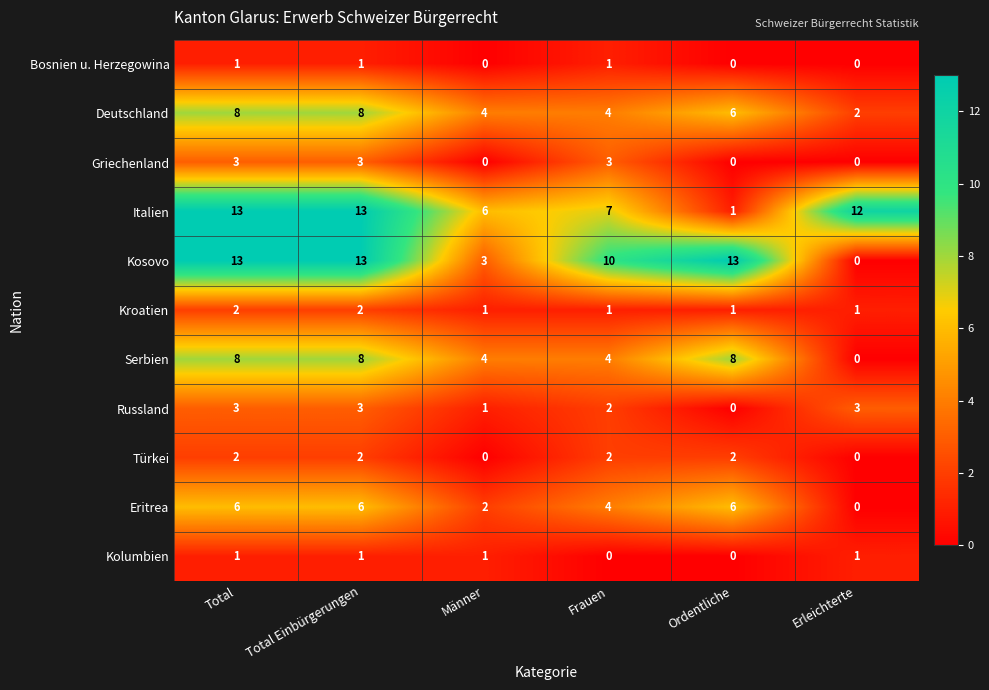

Which series has the widest spread of values?

Kosovo